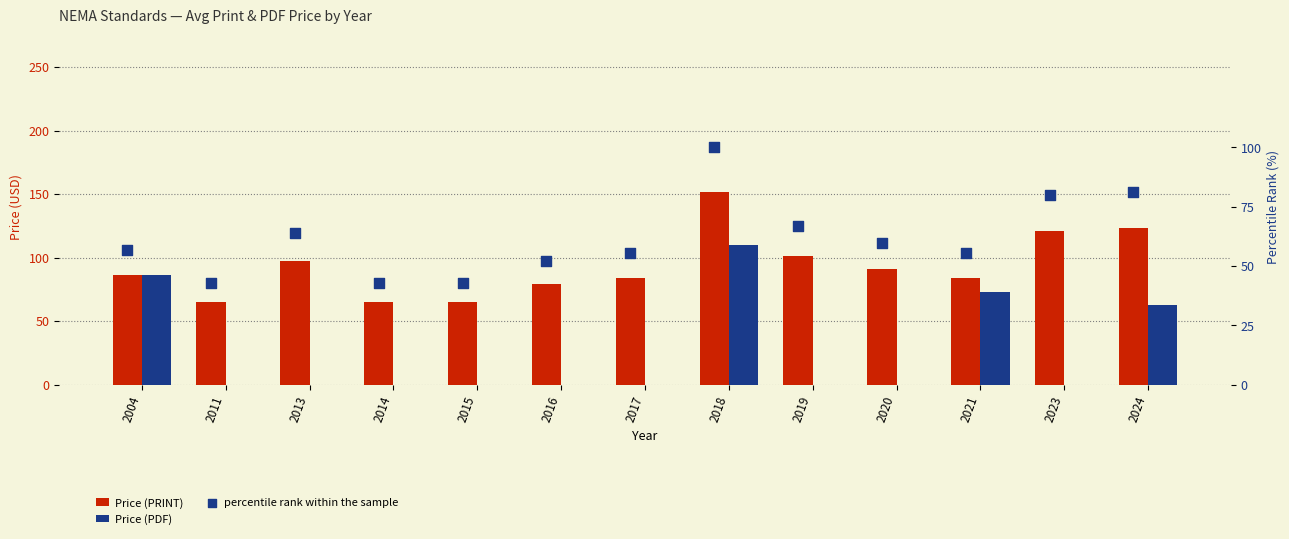

Which series has the widest spread of Y values?

Price (PDF)